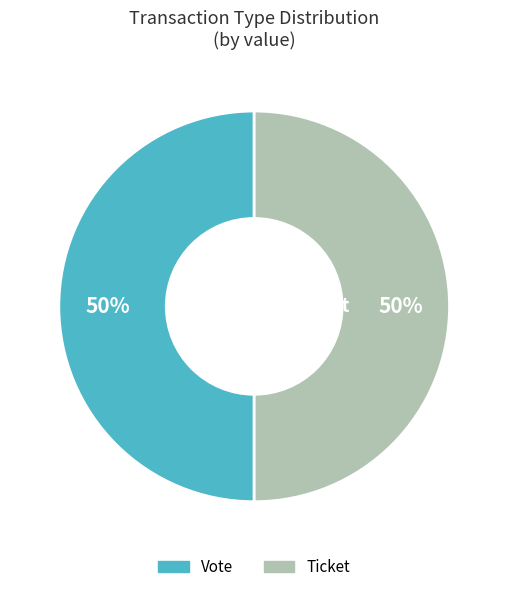

Is it true that Vote is 50% of the pie?

True